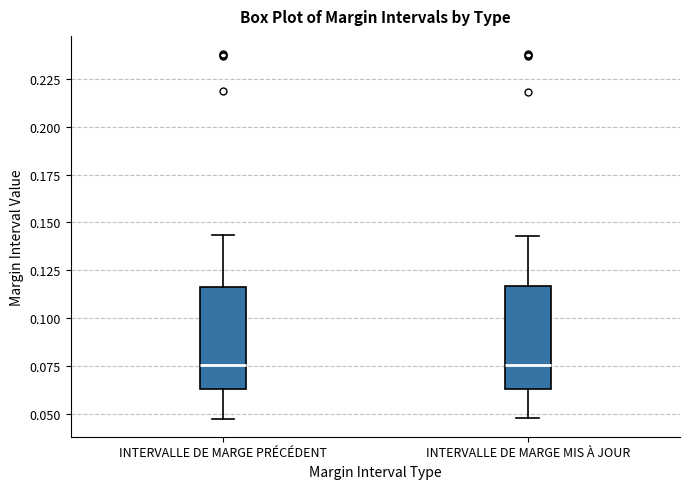

Where is the upper edge of the box for INTERVALLE DE MARGE MIS À JOUR on the y-axis? The values are not printed on the chart, so give them approximately, as read against the axis.

0.115